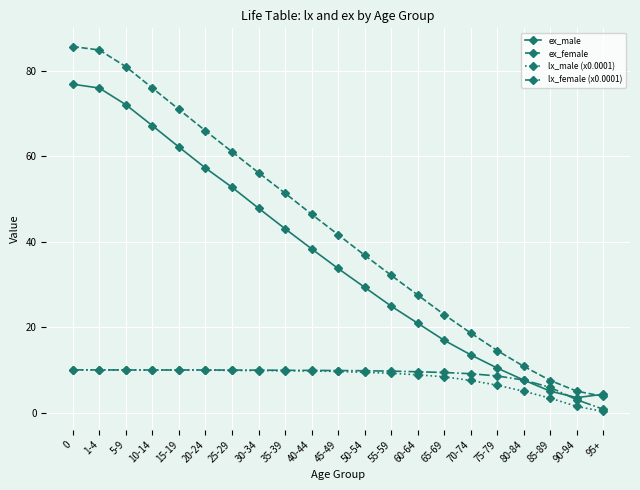

What is the label of the 4th point from the left?

10-14